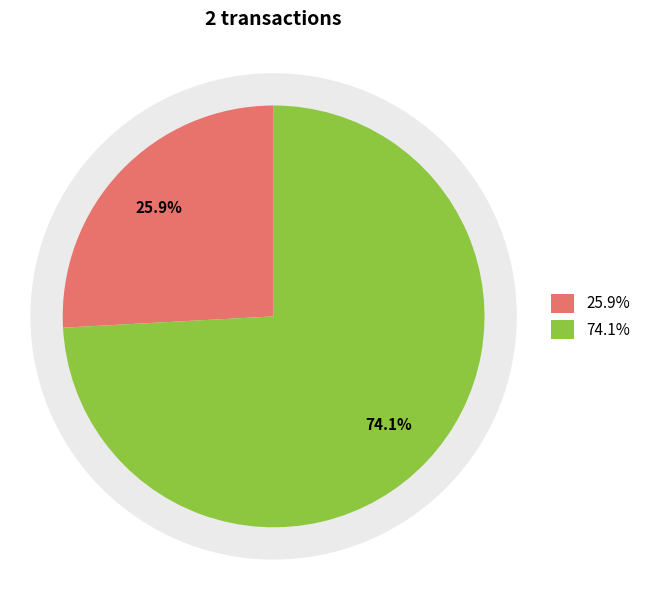

How many segments does this pie chart have?

2